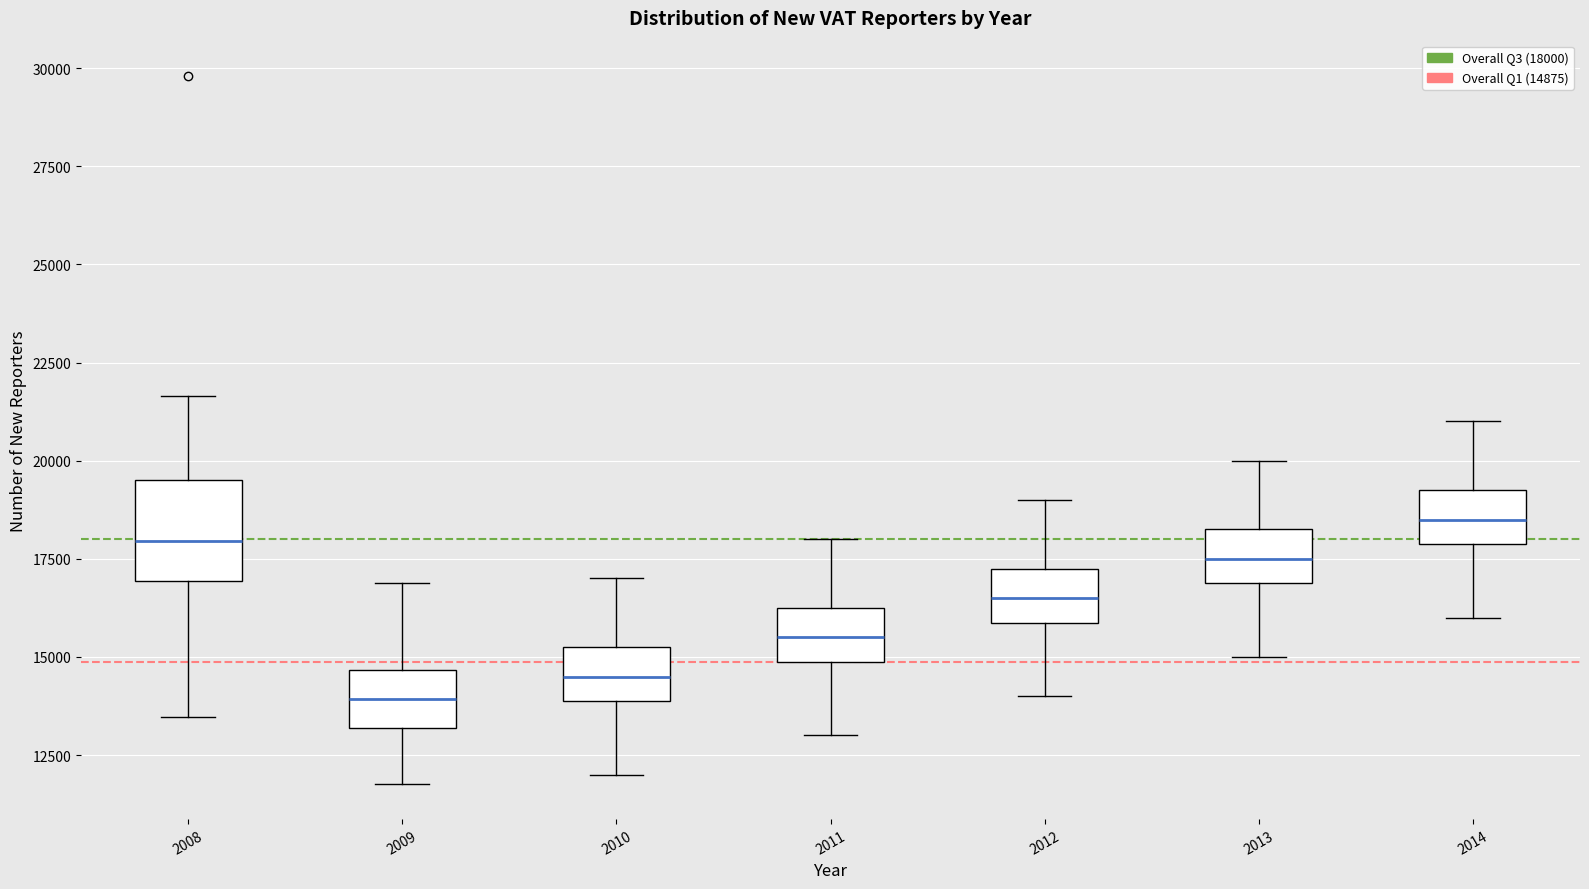

Reading left to right, transcribe this box plot: for each box, give where its median line is, the range the box spans, and where its two whiskers end, as read against the y-axis. The values are not printed on the chart, so give them approximately, as read against the axis.

2008: median 18000, box 17000 to 19500, whiskers 13500 to 21500
2009: median 14000, box 13000 to 14500, whiskers 12000 to 17000
2010: median 14500, box 14000 to 15500, whiskers 12000 to 17000
2011: median 15500, box 15000 to 16500, whiskers 13000 to 18000
2012: median 16500, box 16000 to 17500, whiskers 14000 to 19000
2013: median 17500, box 17000 to 18500, whiskers 15000 to 20000
2014: median 18500, box 18000 to 19500, whiskers 16000 to 21000